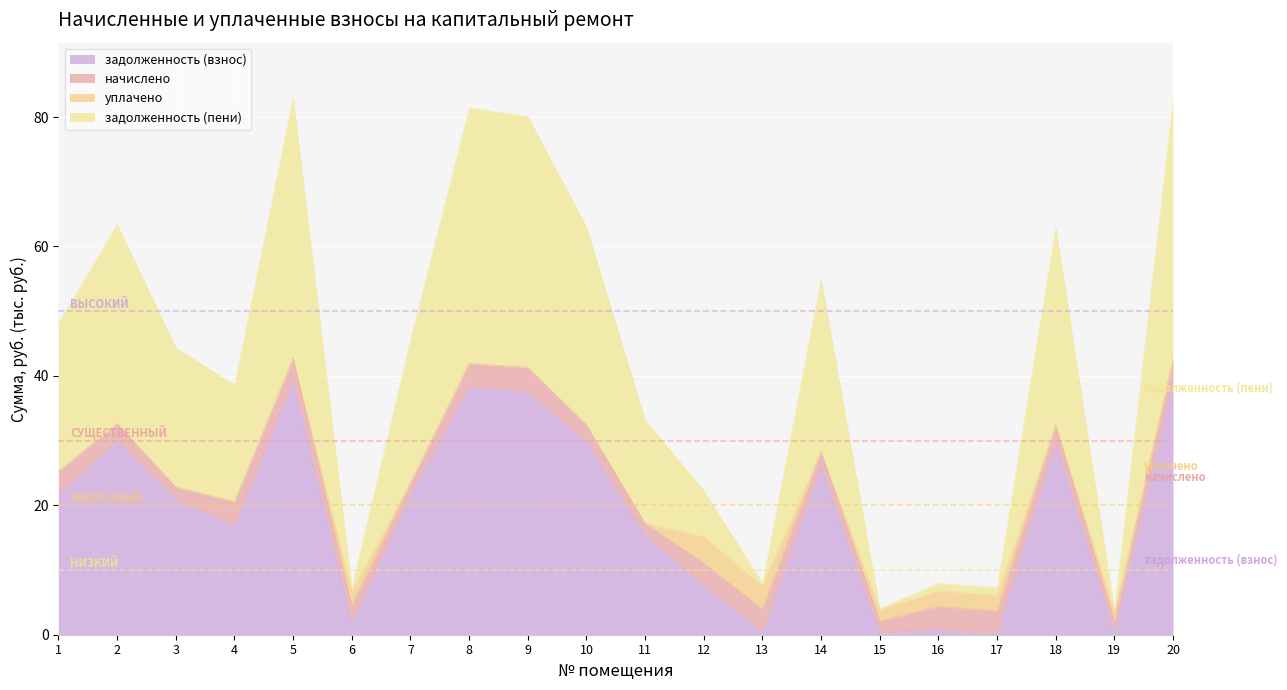

What is the total value across all series at 2?

63.4